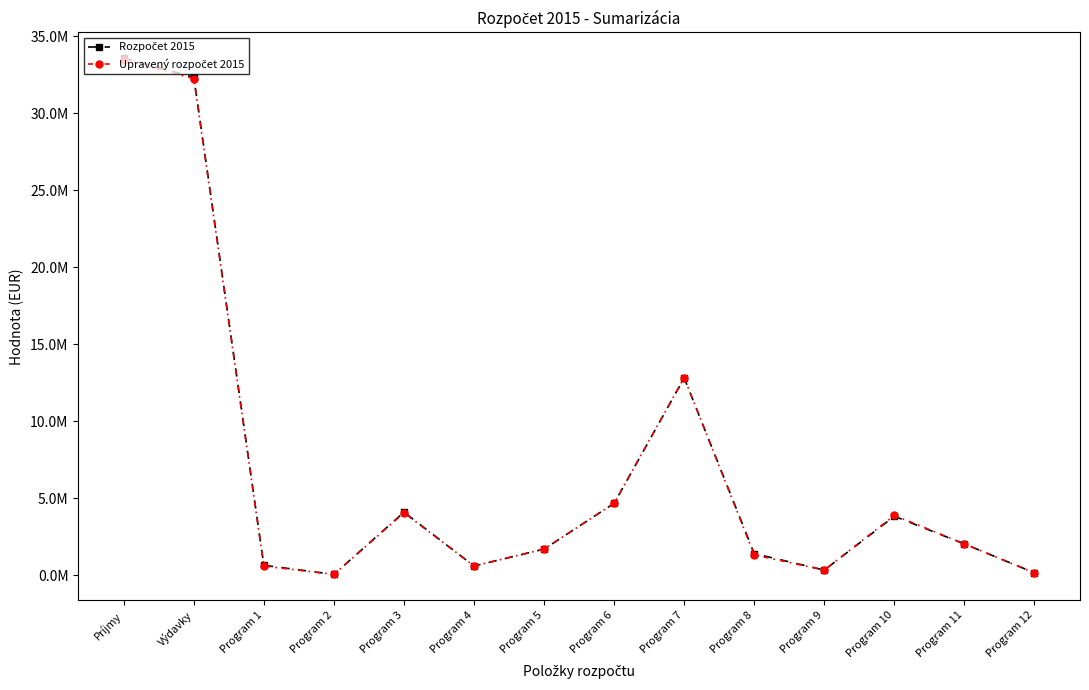

Is this an area chart (filled region under the line)?

No